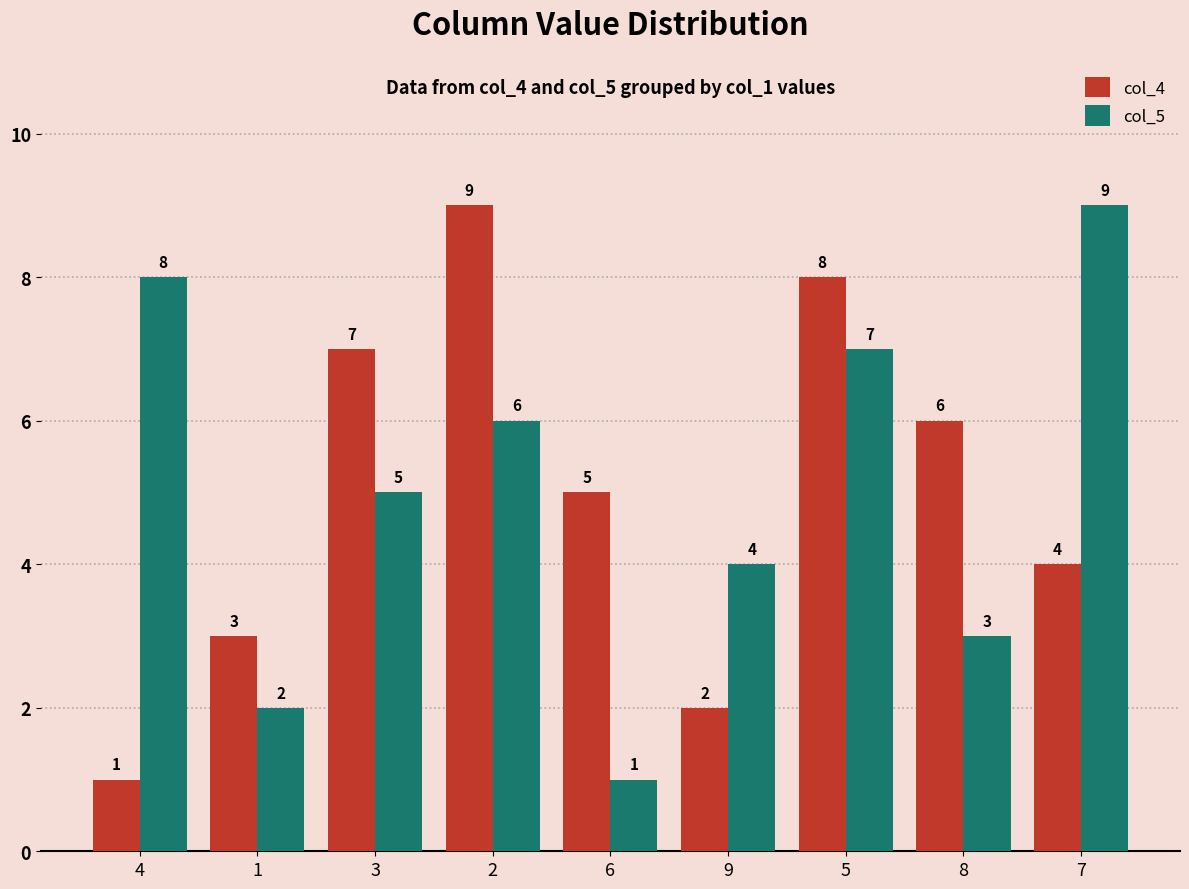

What is the average value of the col_4 series?

5